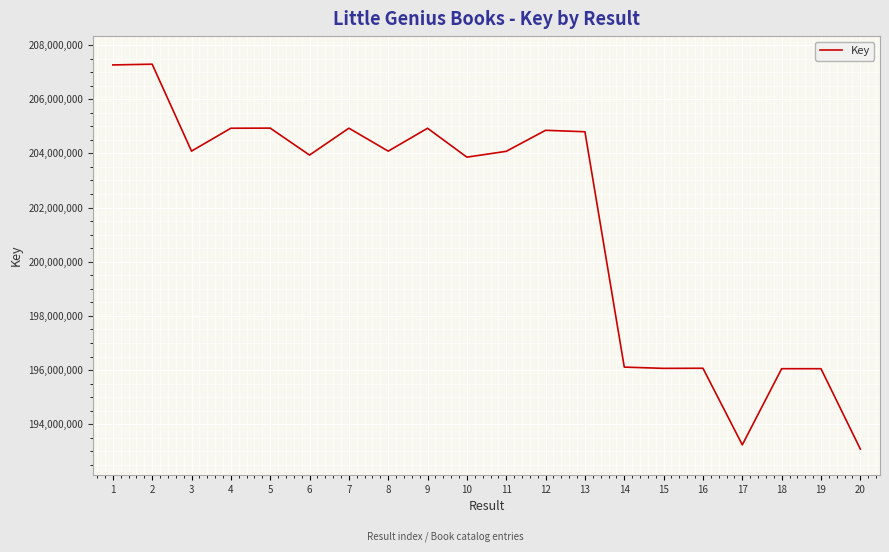

How many lines are shown in the chart?

1